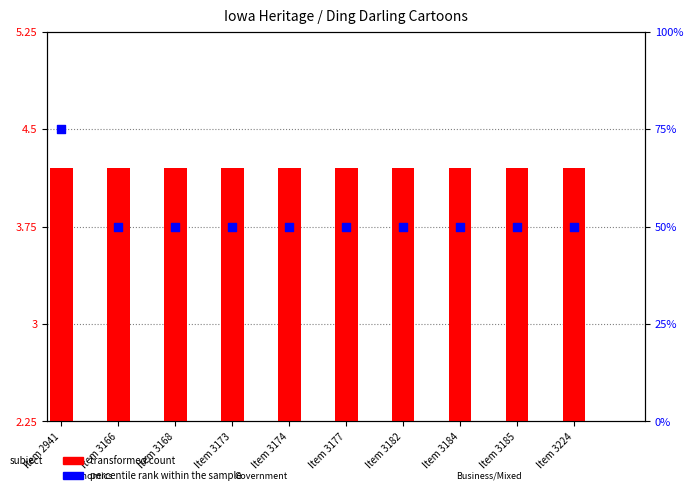

What is the total value across all series at Item 3184?

54.2